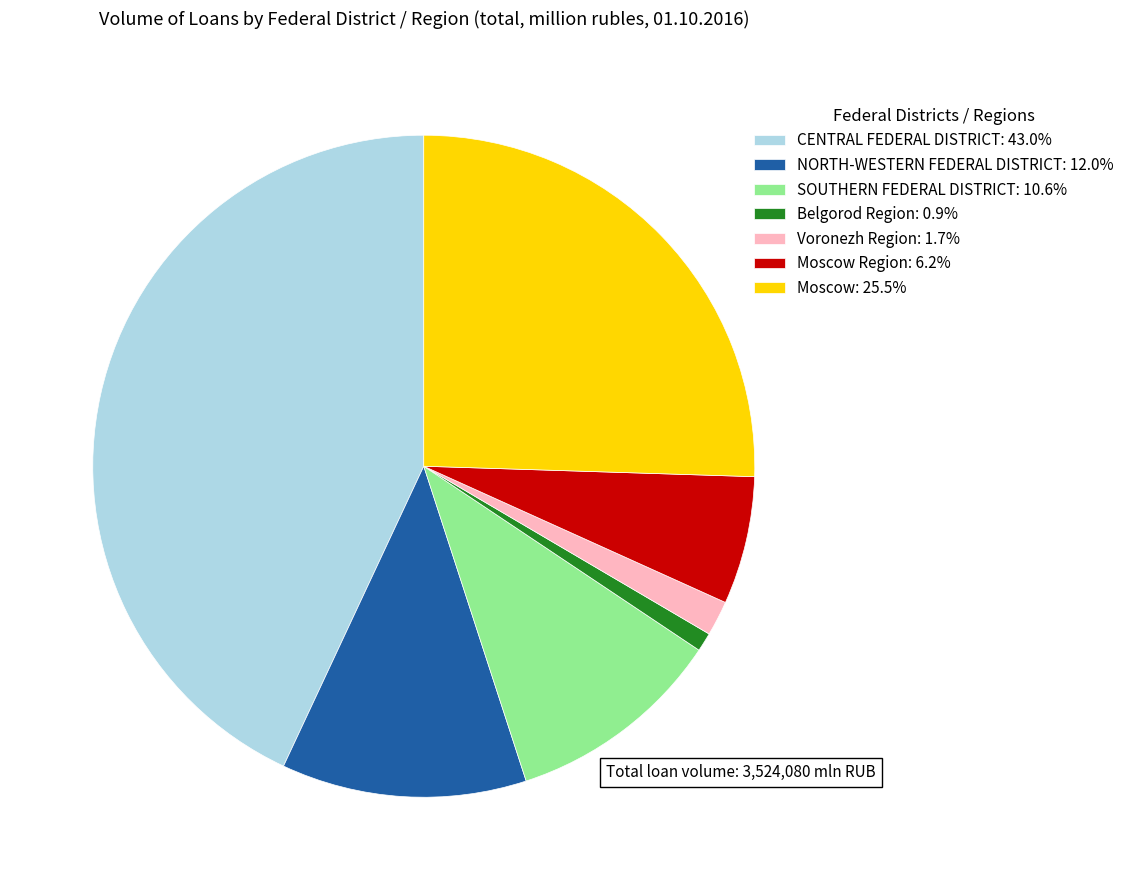

Does CENTRAL FEDERAL DISTRICT: 43.0% represent more than half of the total?

No